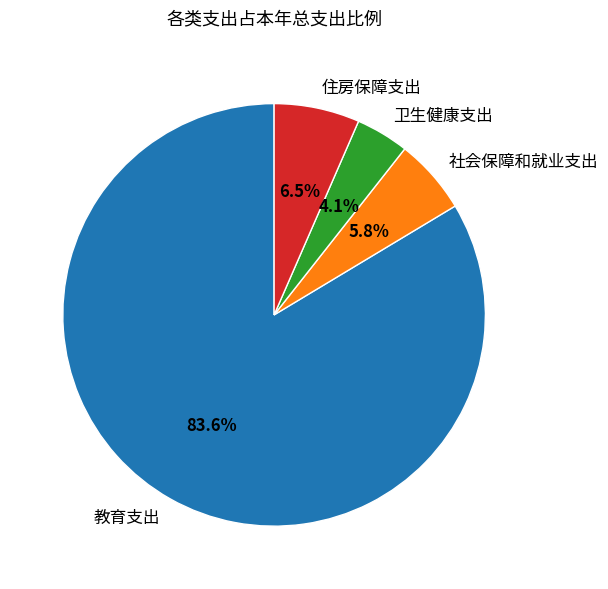

To the nearest percent, what percentage of the pie is 卫生健康支出?

4%